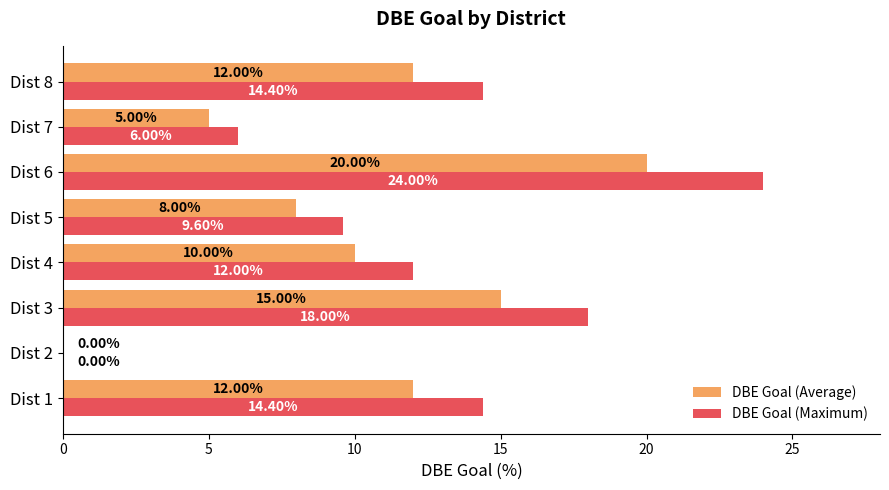

Which series has the largest total across all categories?

DBE Goal (Maximum)